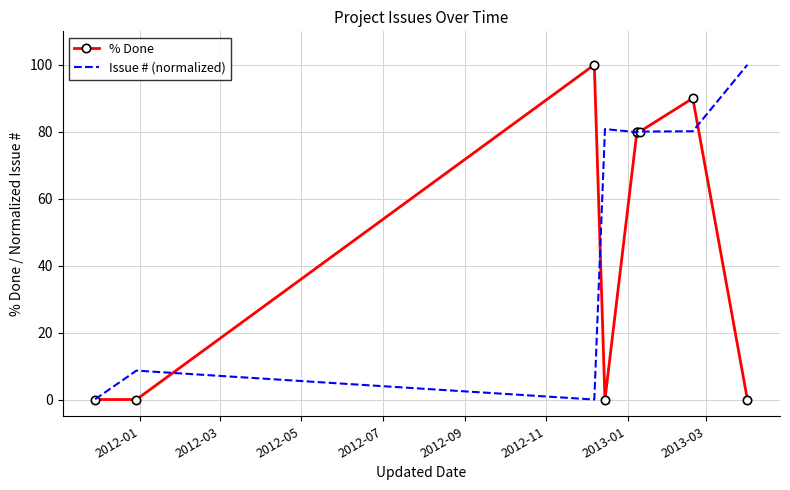

How many lines are shown in the chart?

2